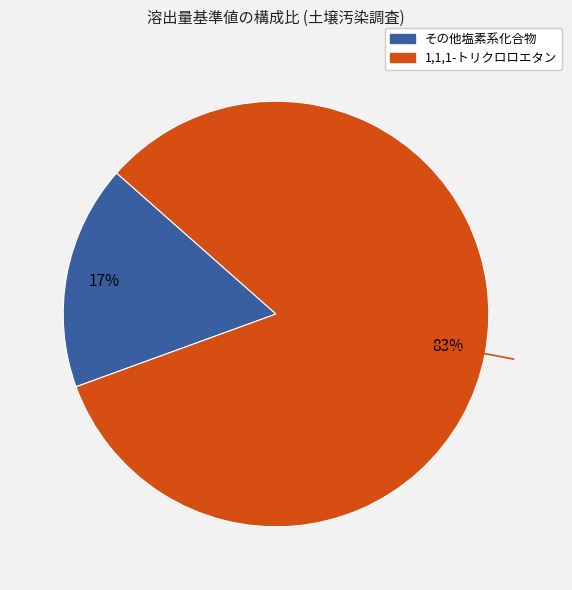

Is there any slice that represents more than half of the pie?

Yes